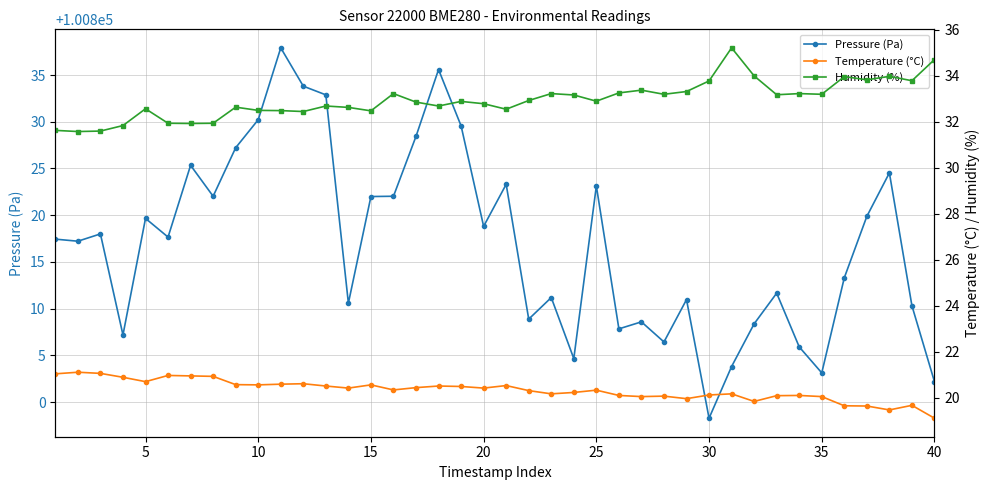

What is the minimum value for Pressure (Pa)?

100798.3